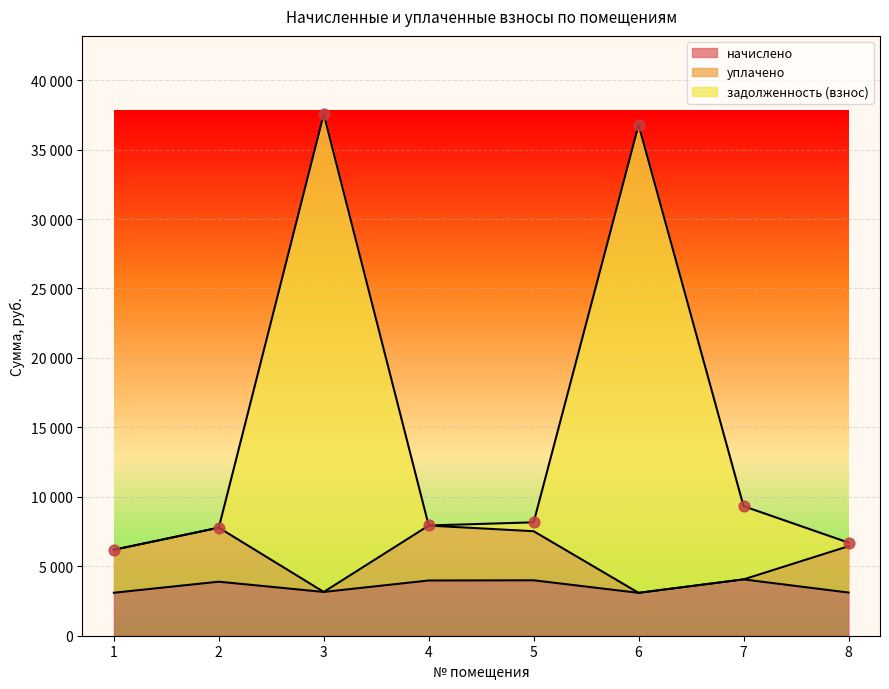

Which series has the largest total across all categories?

задолженность (взнос)